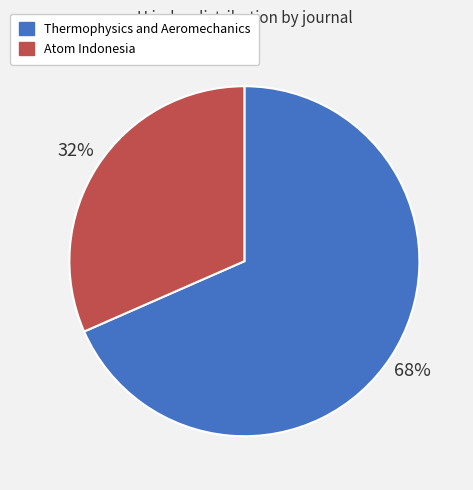

Approximately how many times larger is the value at Atom Indonesia compared to Thermophysics and Aeromechanics?

0.5